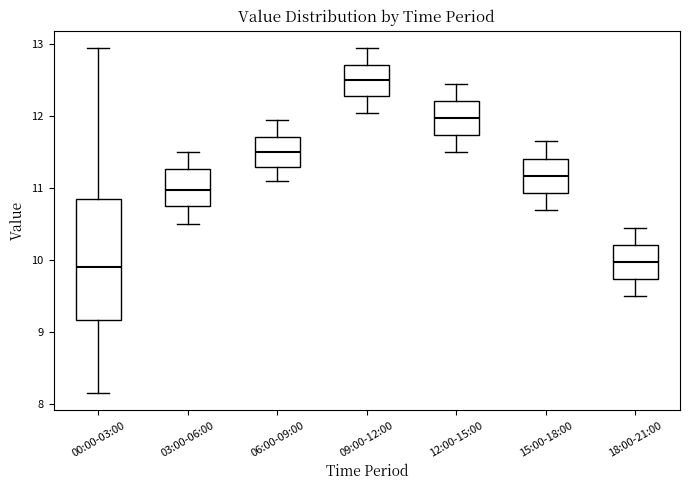

Where does the upper whisker of the box for 00:00-03:00 end on the y-axis? The values are not printed on the chart, so give them approximately, as read against the axis.

13.0